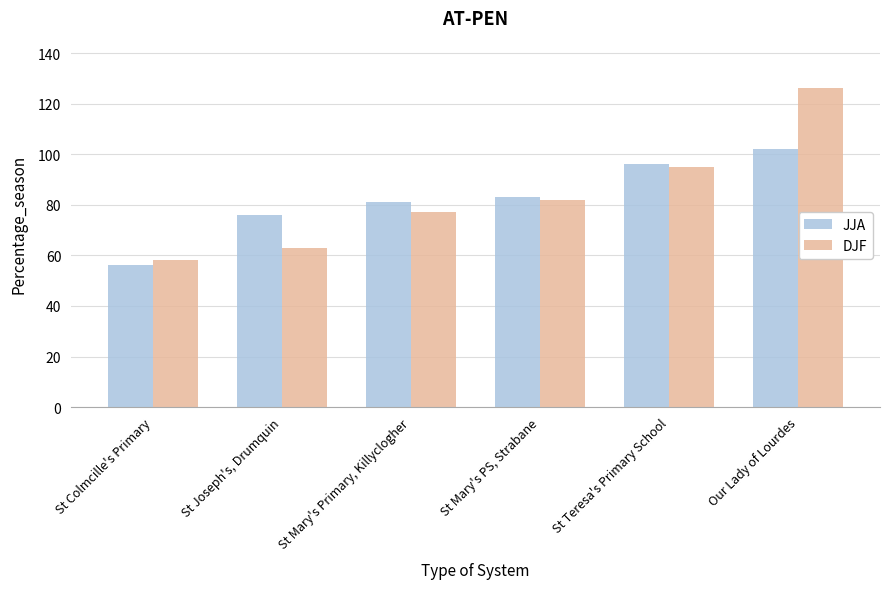

Is it true that DJF equals 95 at St Teresa's Primary School?

True